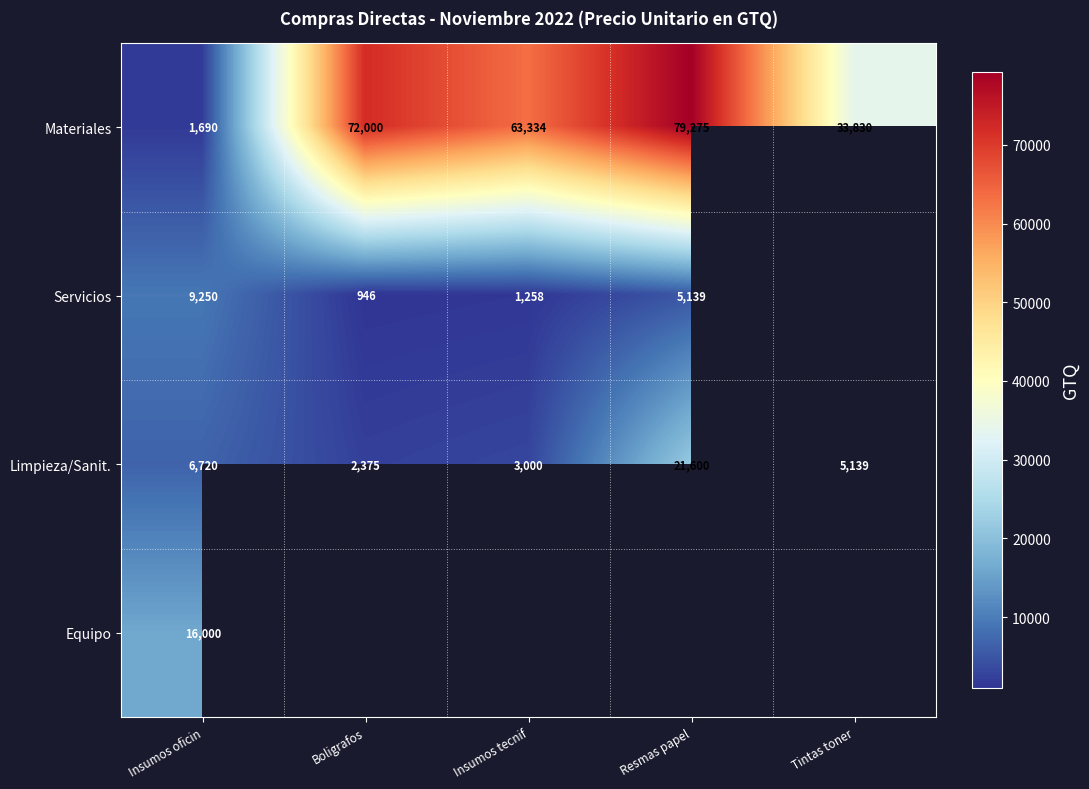

At which label does Limpieza/Sanit. first exceed 5139?

Insumos oficin